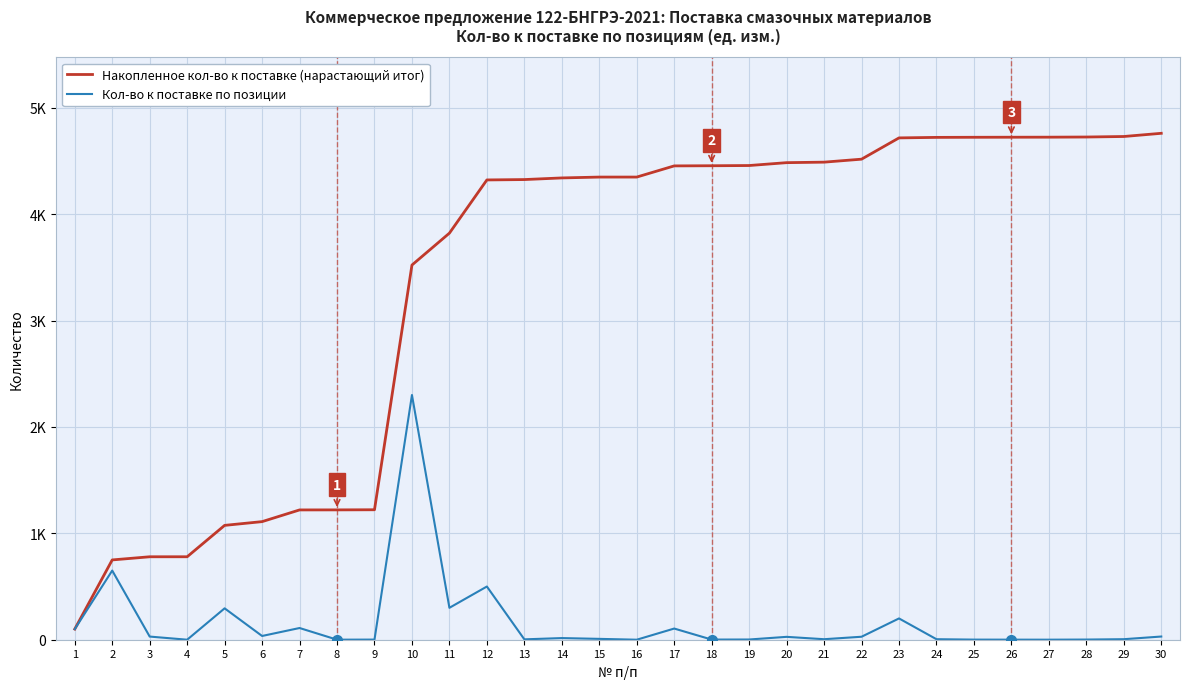

At which label does Накопленное кол-во к поставке (нарастающий итог) first exceed 4348?

15